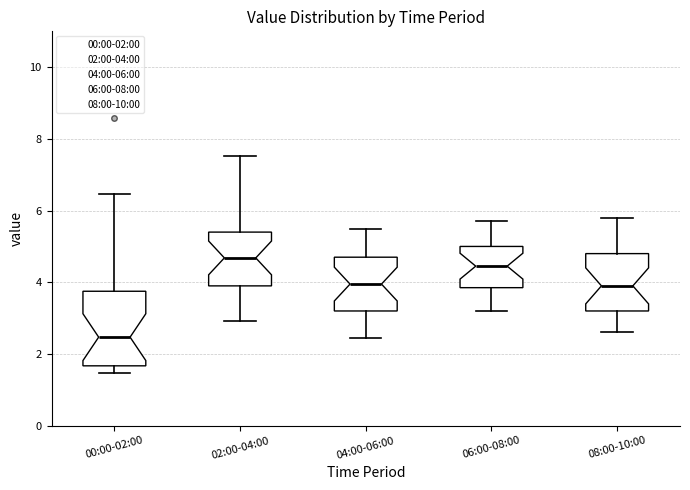

Which box has the highest median line?

02:00-04:00